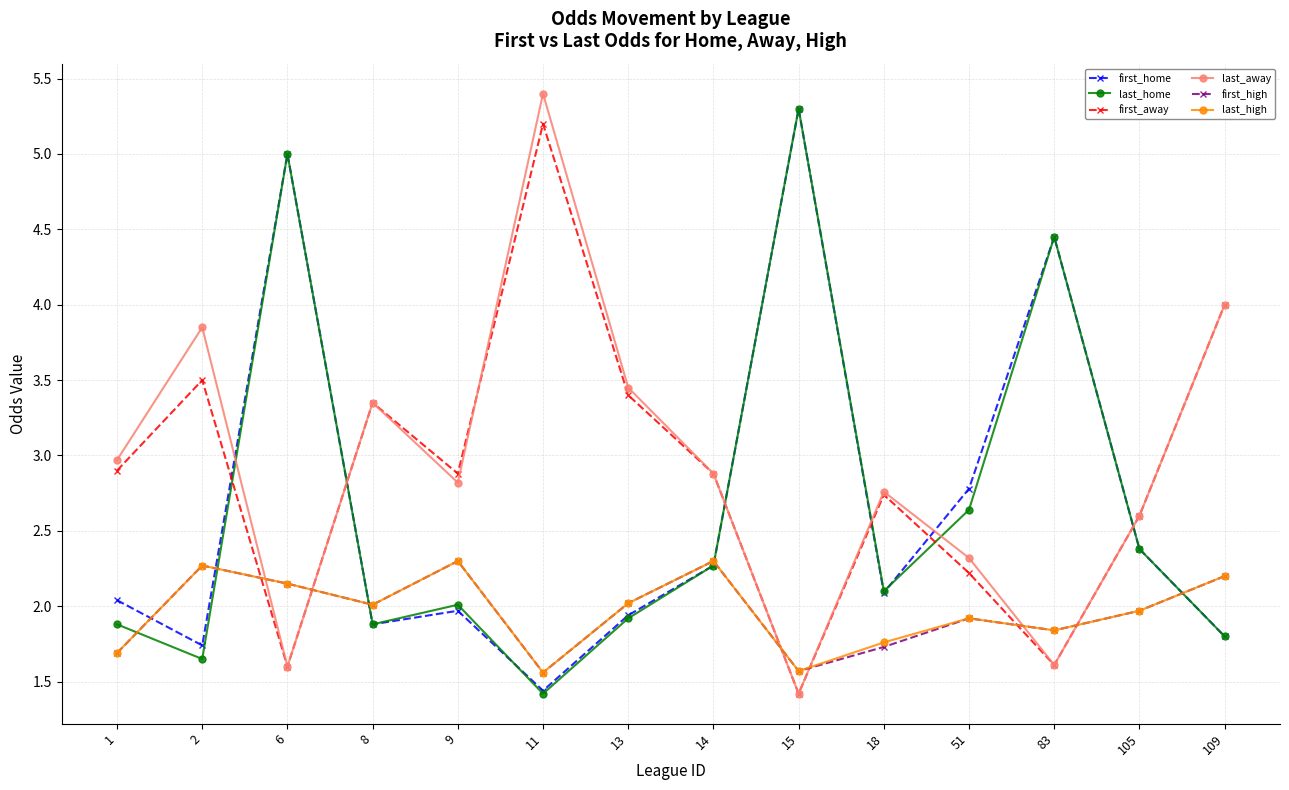

The last_away series shows 2.8 at 9. True or false?

True